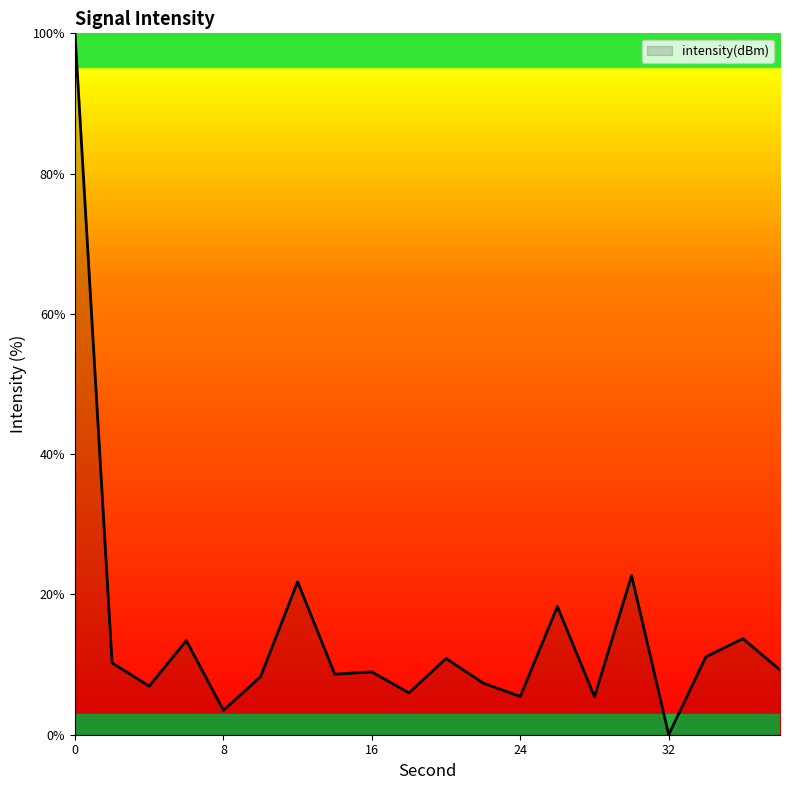

What is the maximum value shown in the chart?

100.0